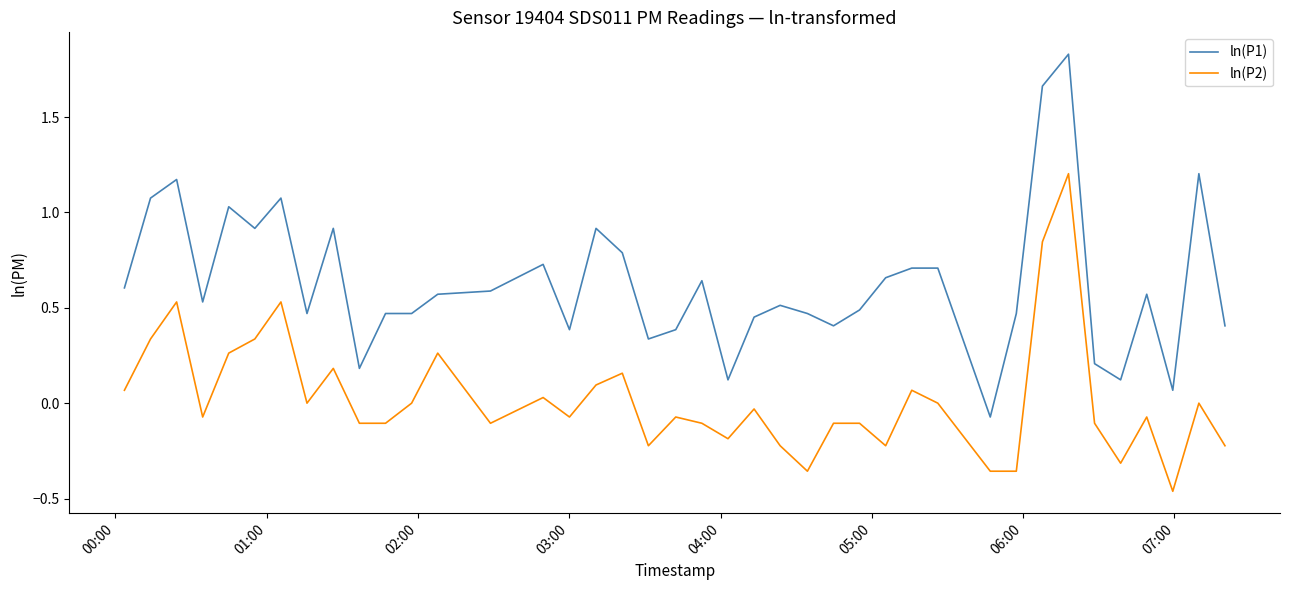

How many lines are shown in the chart?

2